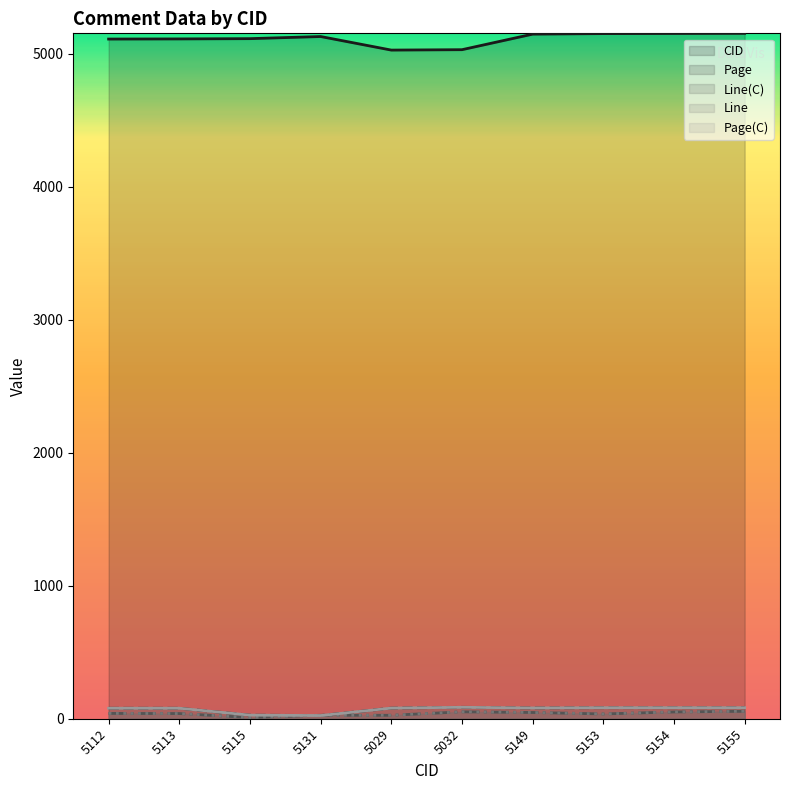

True or false: CID has more than 2 interior local peaks.

False